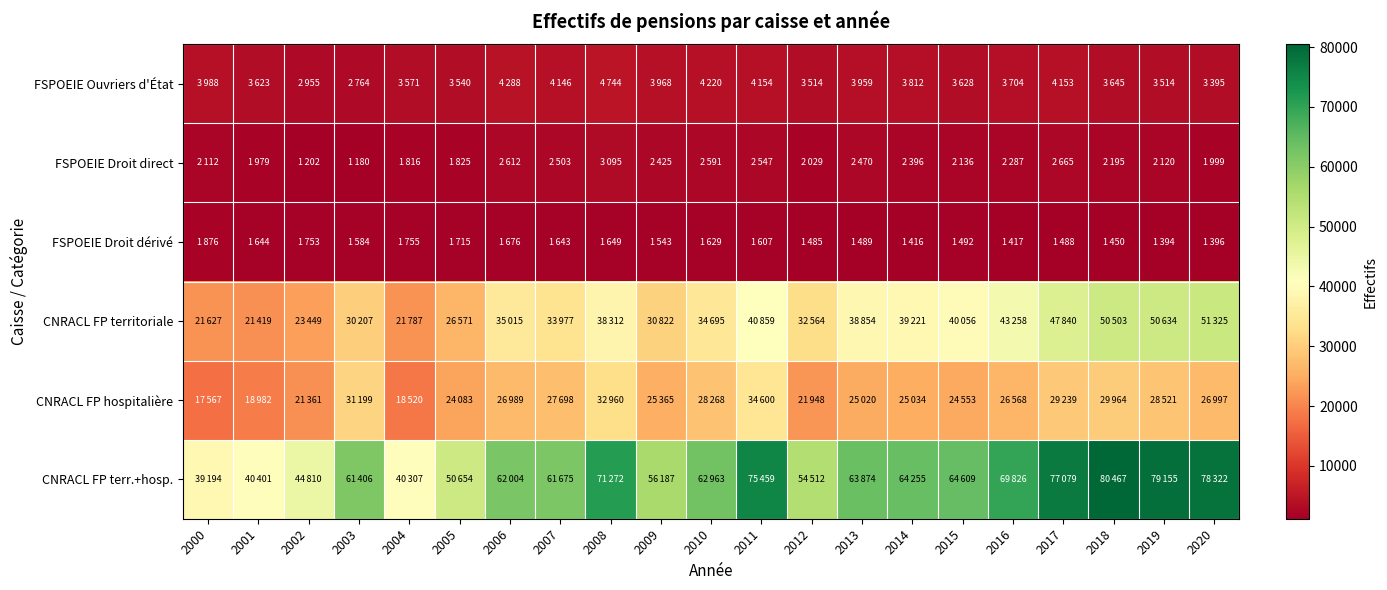

At which category is the sum across all series the highest?

2018